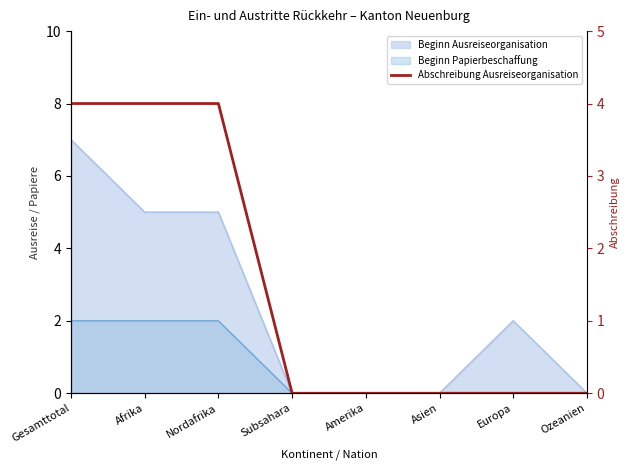

The chart shows a value of 0 at Ozeanien. True or false?

True